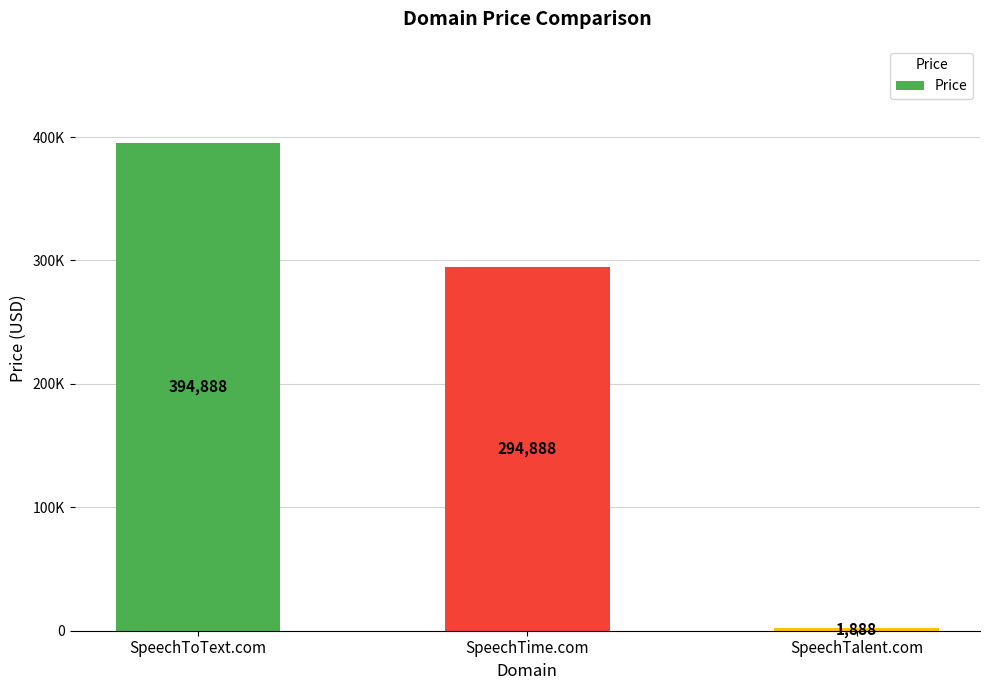

Are the bars horizontal?

No